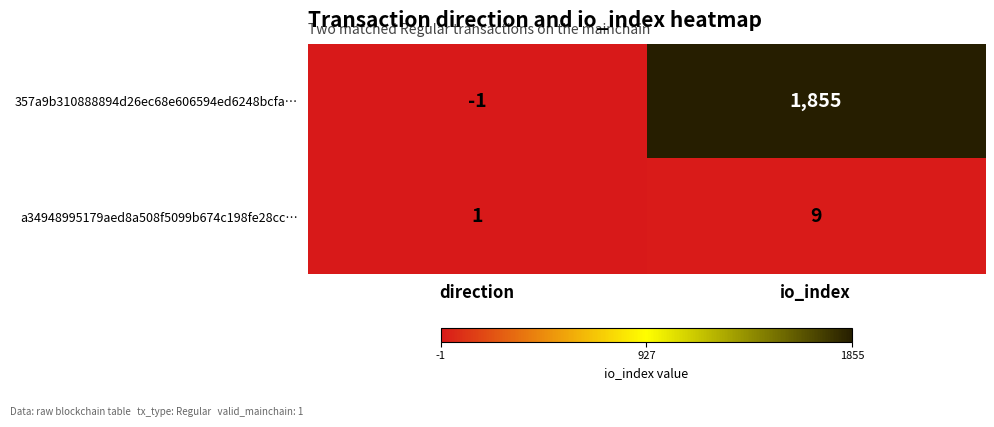

At how many categories does at least one series exceed 1679?

1